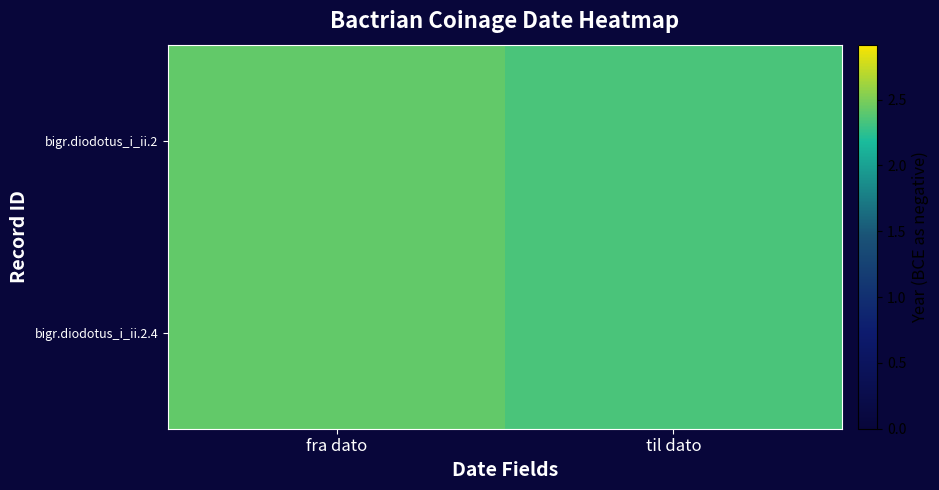

What is the maximum value shown in the chart?

2.4